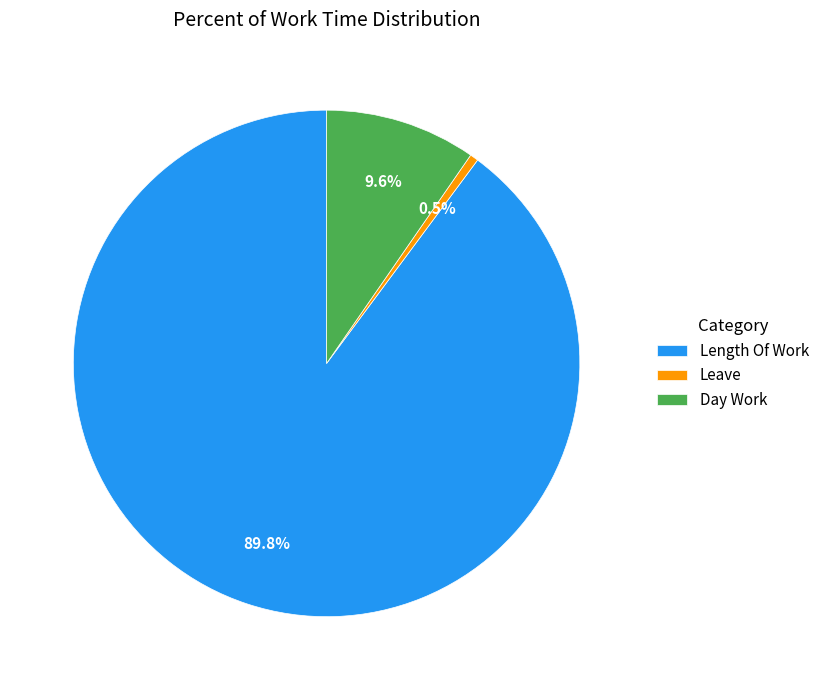

Count the number of slices in the pie.

3